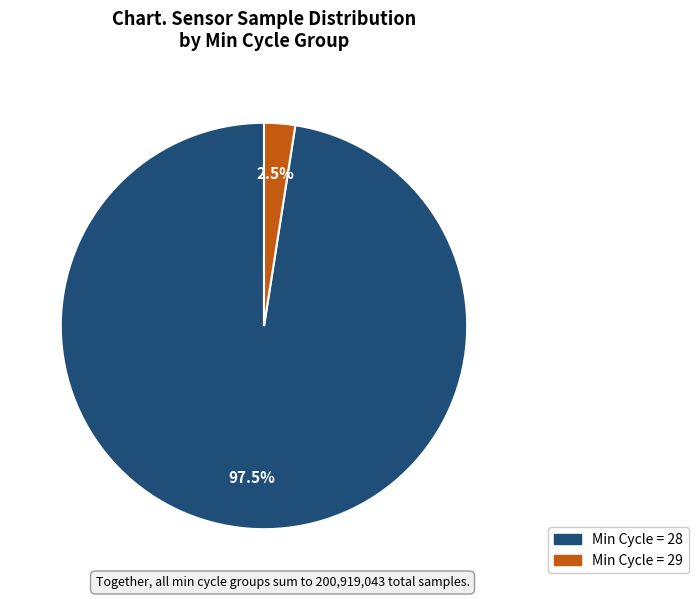

Does any single category account for the majority?

Yes